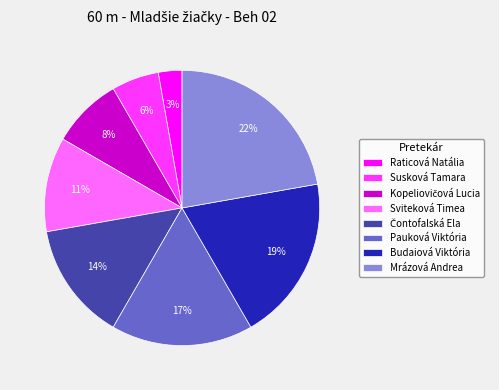

The Sviteková Timea slice represents 11% of the pie. True or false?

True